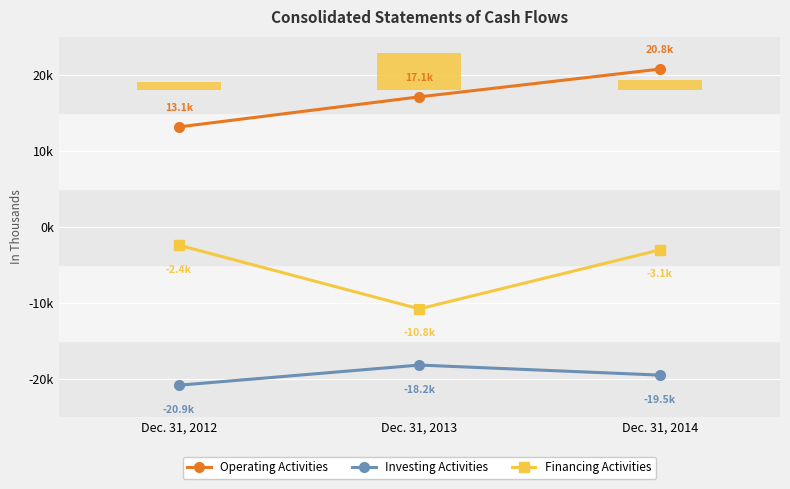

What value does the Financing Activities series have at Dec. 31, 2012, to the nearest 50?

-2450